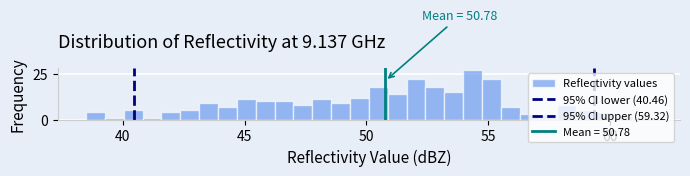

Read against the x-axis, roughly where is the centre of the tallest bar?

54.5